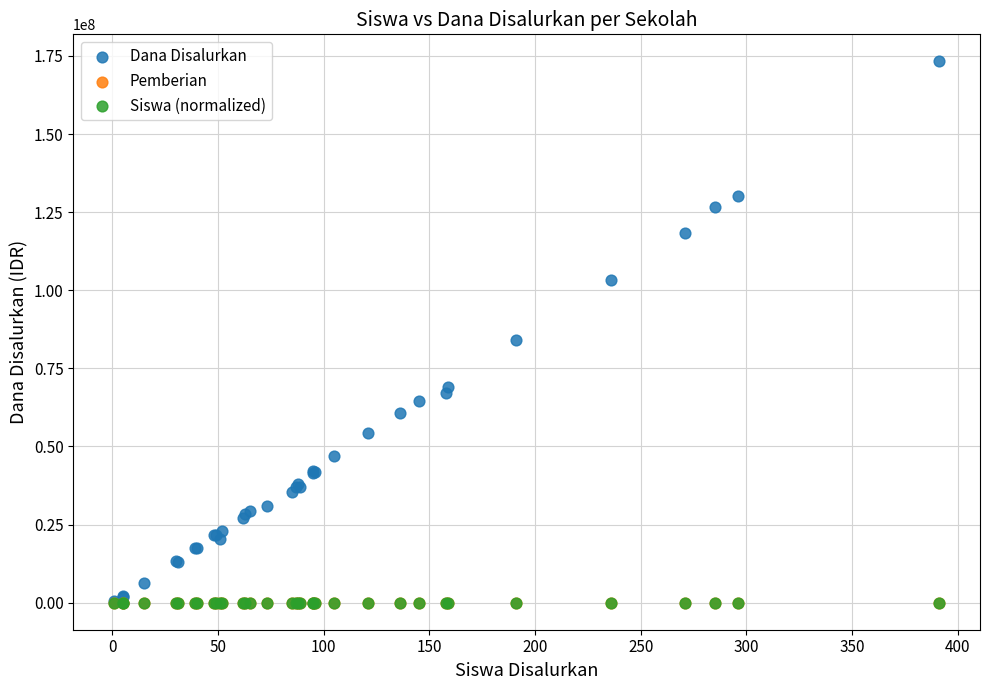

What are all the series names shown in the legend?

Dana Disalurkan, Pemberian, Siswa (normalized)